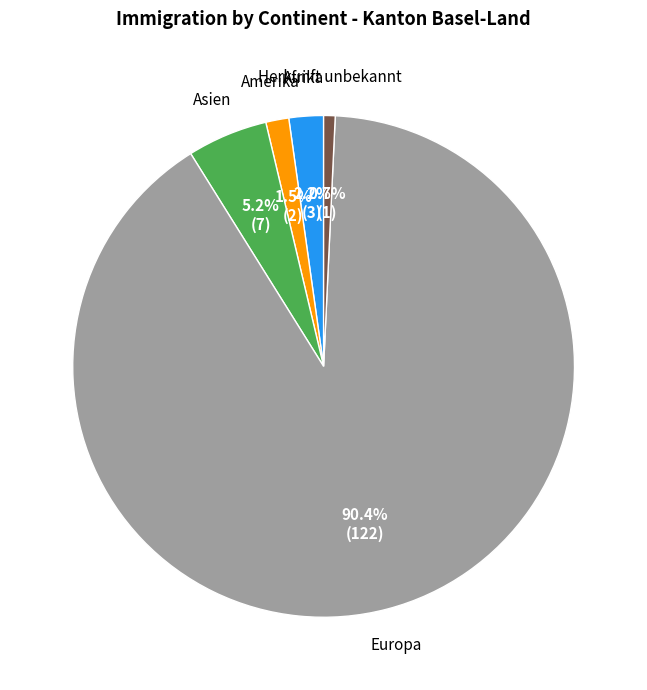

Is there a majority slice in this chart?

Yes